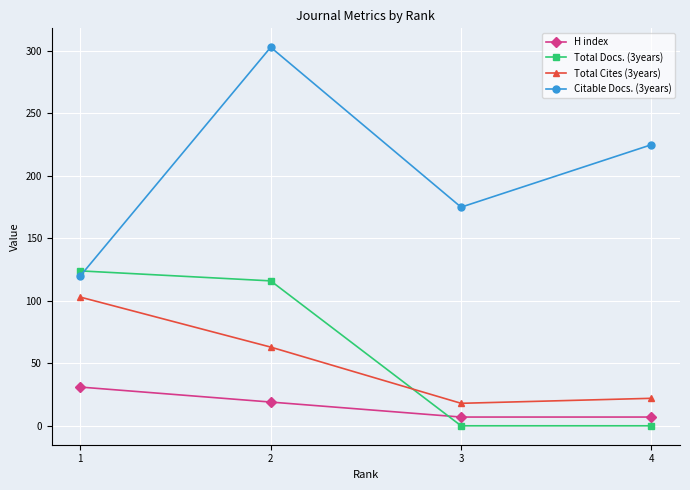

The value of H index at 1 is 13. True or false?

False